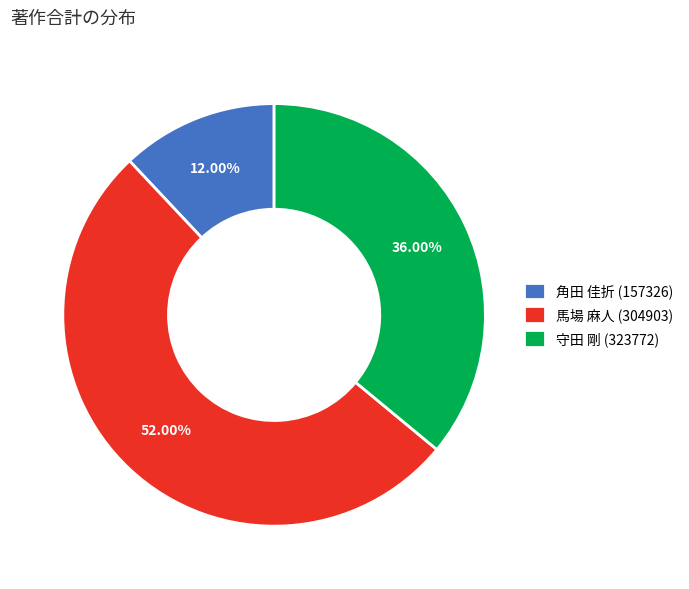

What is the majority slice?

馬場 麻人 (304903)